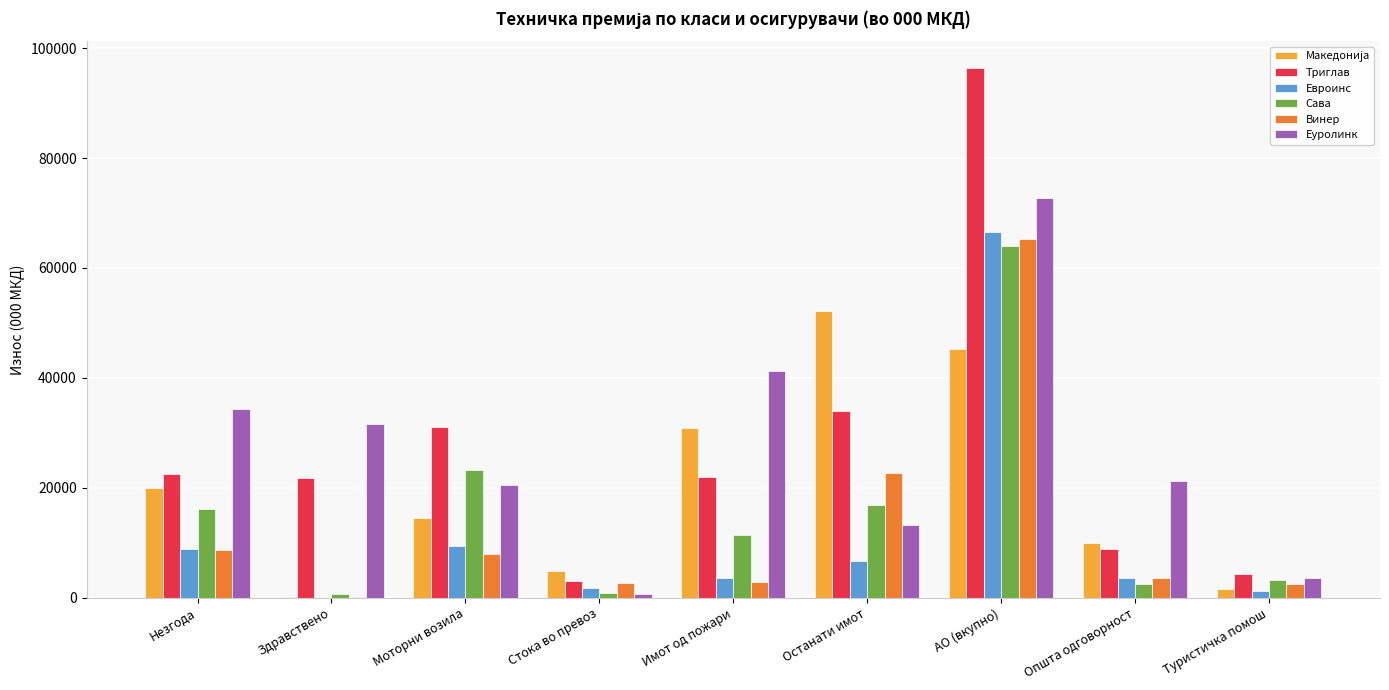

What is the highest value of the Еуролинк series?

72729